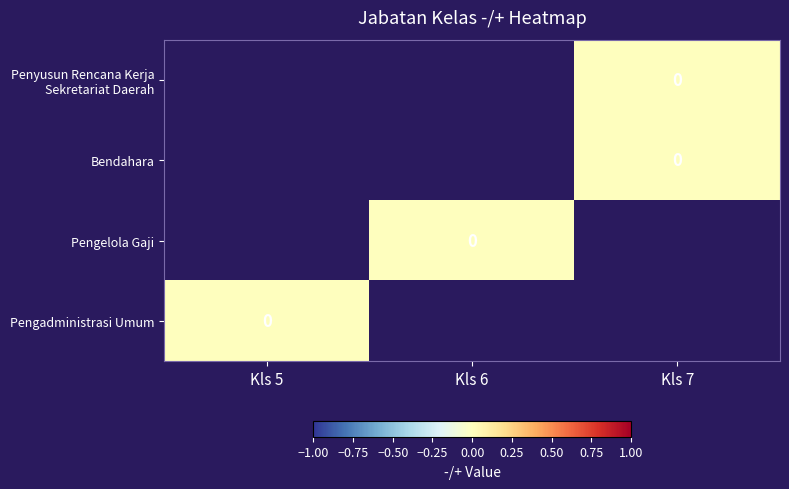

Is the value of Bendahara at Kls 7 greater than the value of Pengelola Gaji at Kls 6?

No